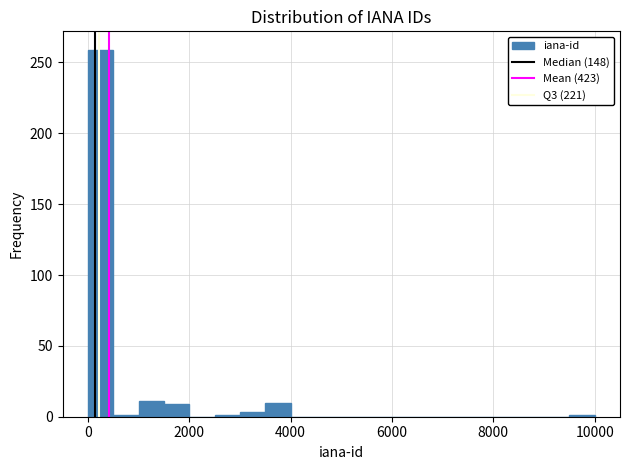

Around what value on the x-axis is the tallest bar? Give the approximate position of its centre, as read against the axis.

200